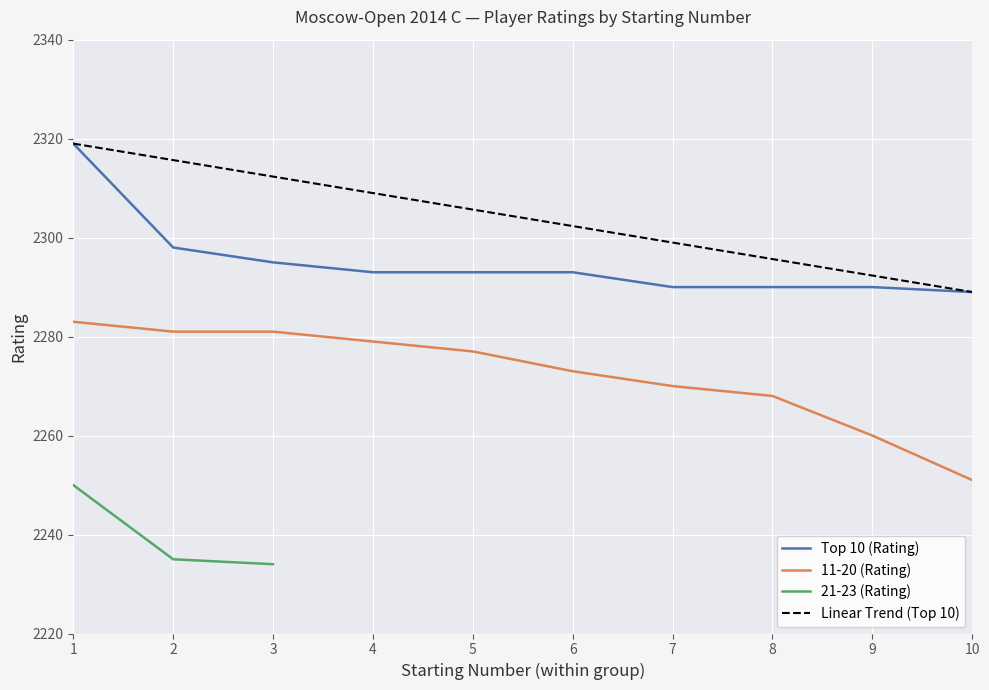

Which has a higher value, 7 or 4?

4